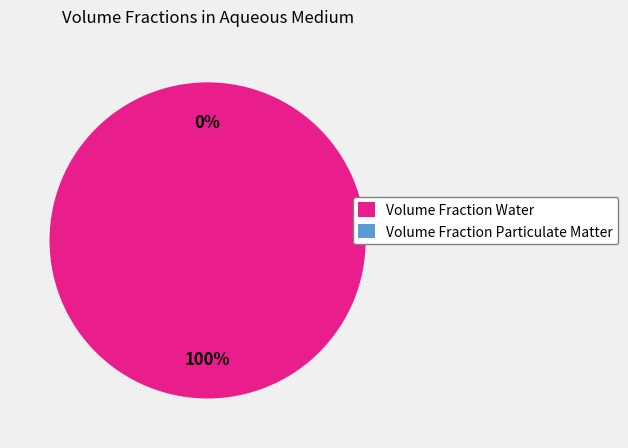

True or false: Volume Fraction Water accounts for 100% of the total.

True